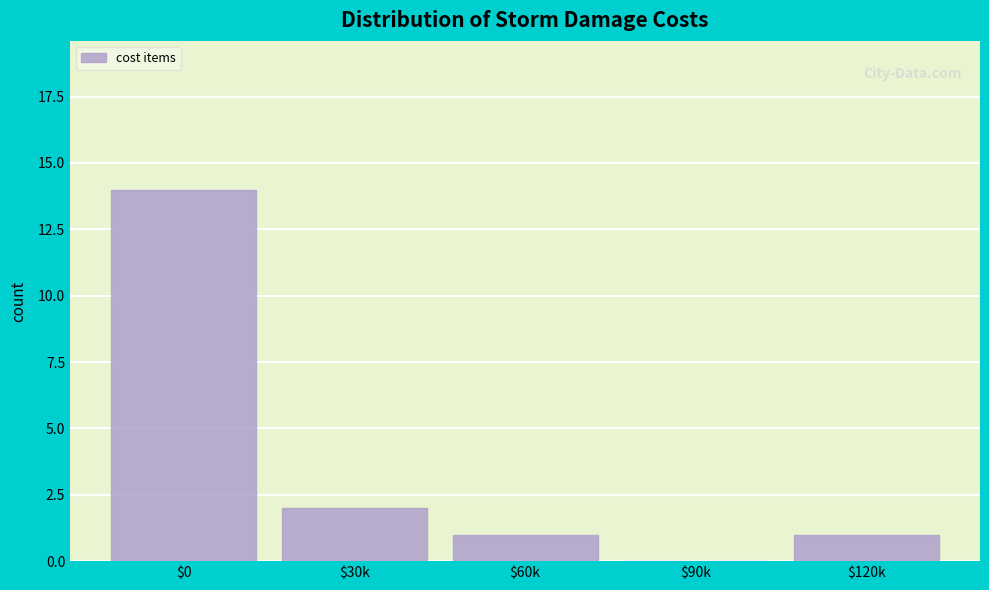

Where is the data nearest to the value 7?

$30k